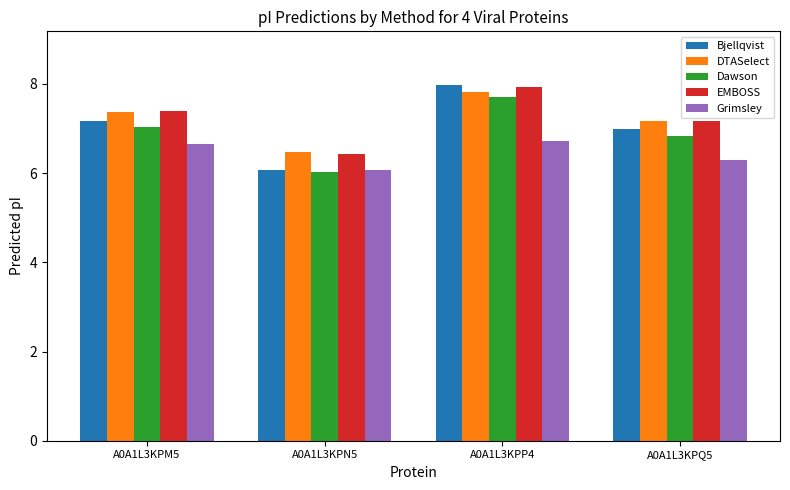

How many bars are there in total?

20